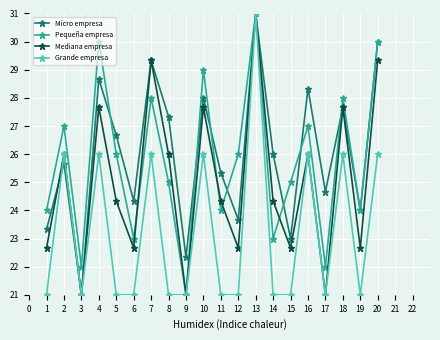

Does the chart have visible grid lines?

Yes